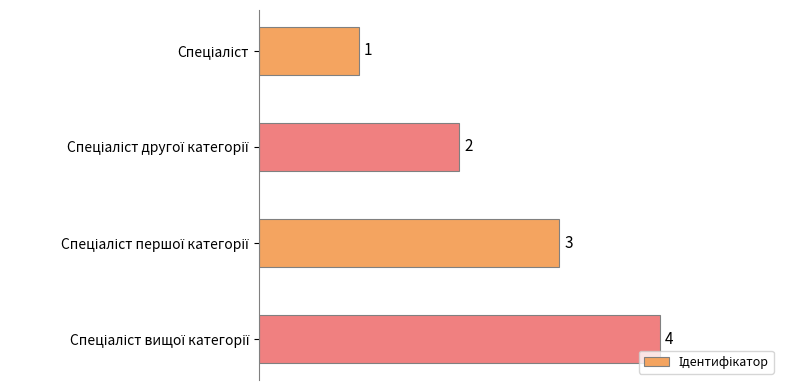

Count the values in the range 2 to 4.

3